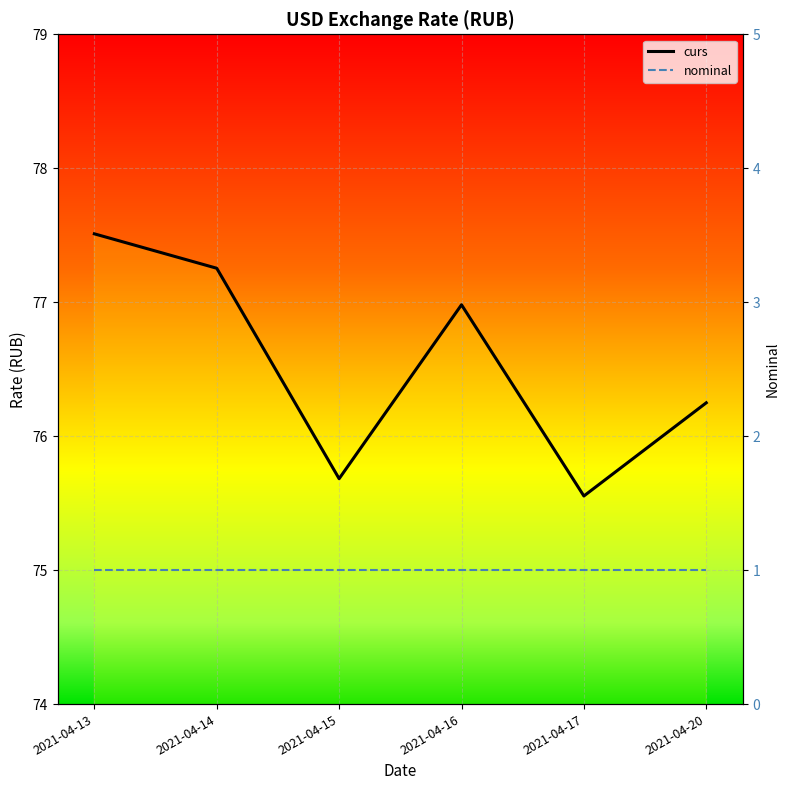

True or false: nominal and curs intersect in this chart.

False